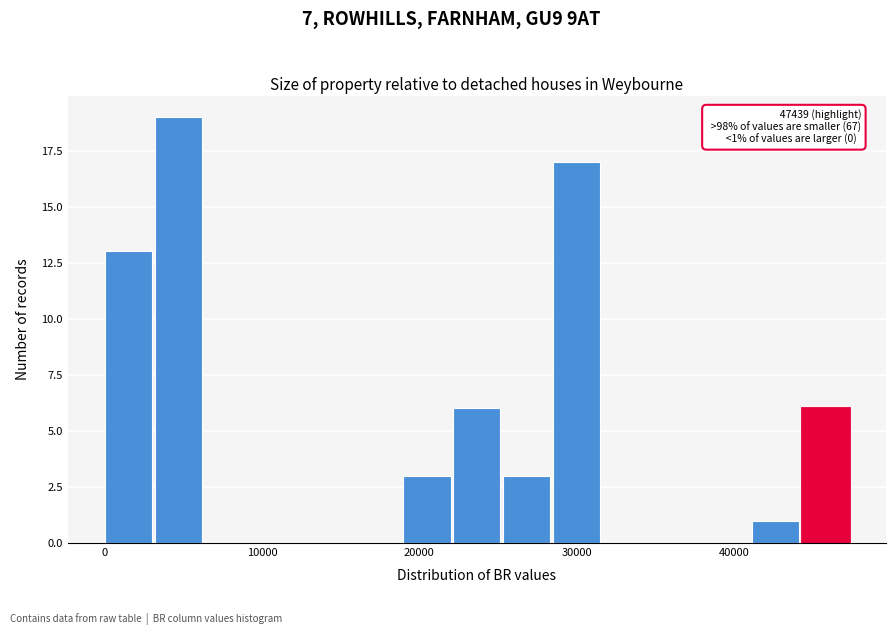

Around what value on the x-axis is the tallest bar? Give the approximate position of its centre, as read against the axis.

5000